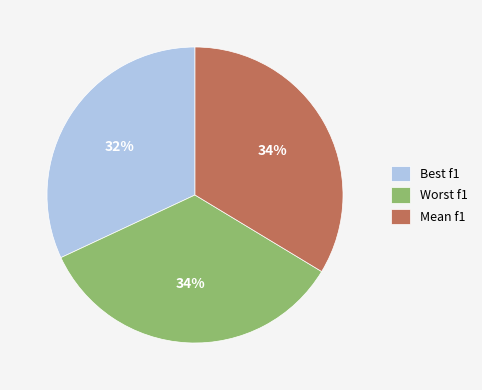

Is Worst f1 the majority of the pie?

No